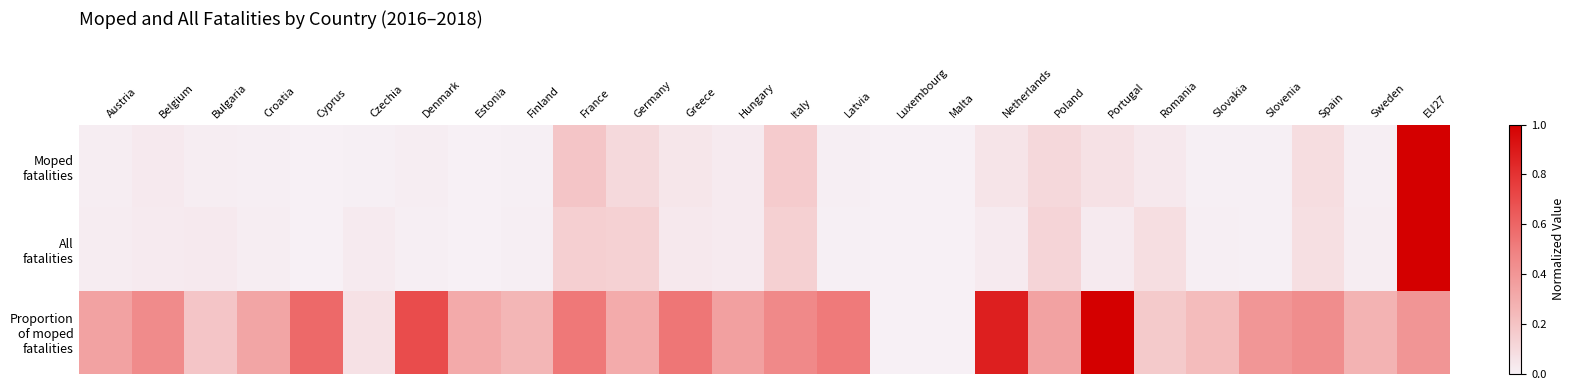

What is the total value across all series at Romania?

0.3